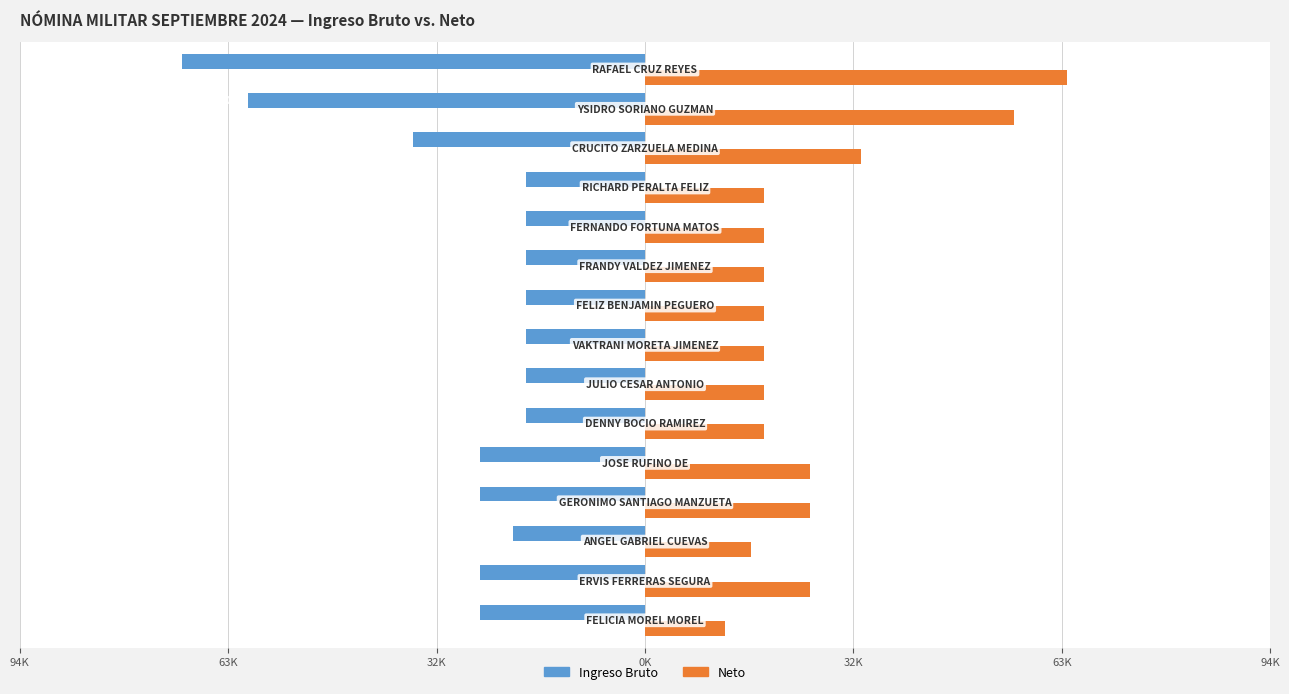

What are all the series names shown in the legend?

Ingreso Bruto, Neto